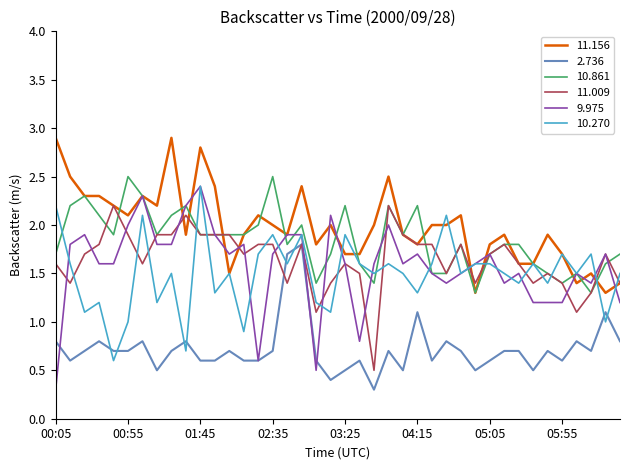

What is the highest value of the 9.975 series?

2.4